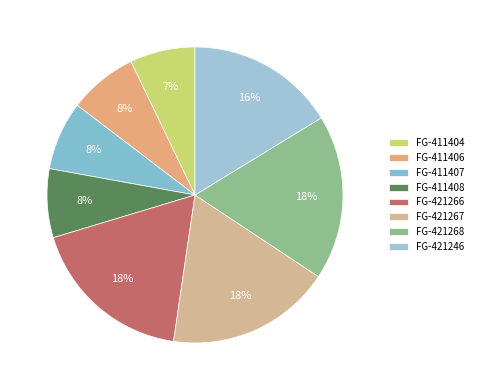

Does FG-421266 represent more than half of the total?

No